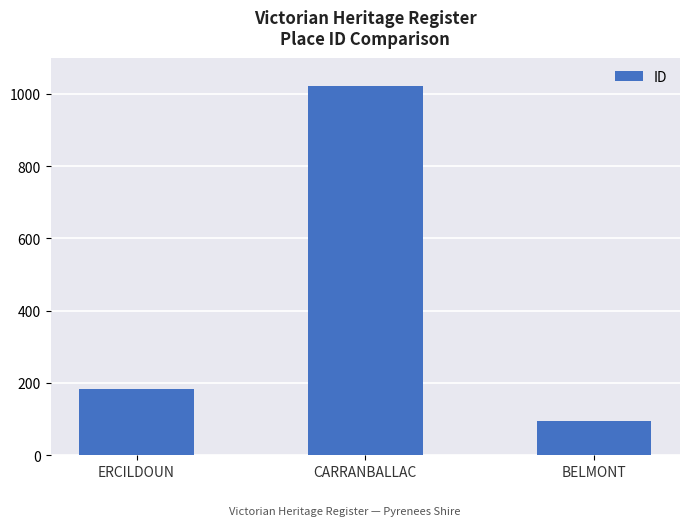

The value at CARRANBALLAC is 1023. True or false?

True